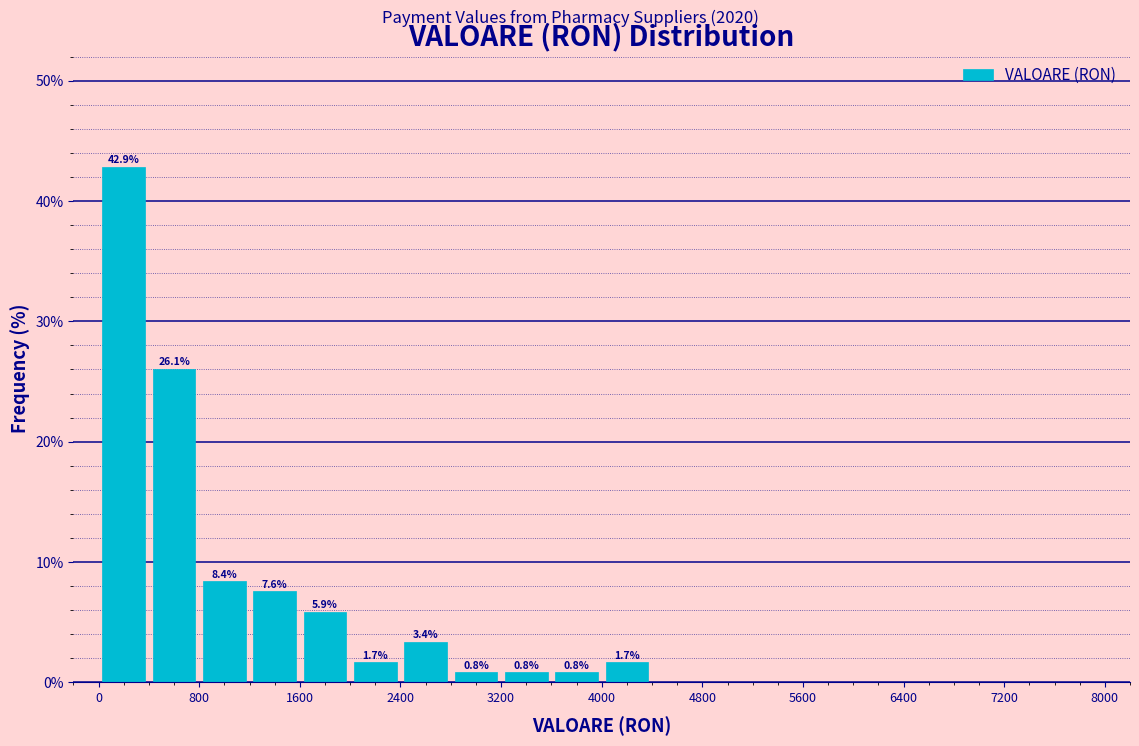

Over which range of the x-axis is the bar tallest?

0 to 400